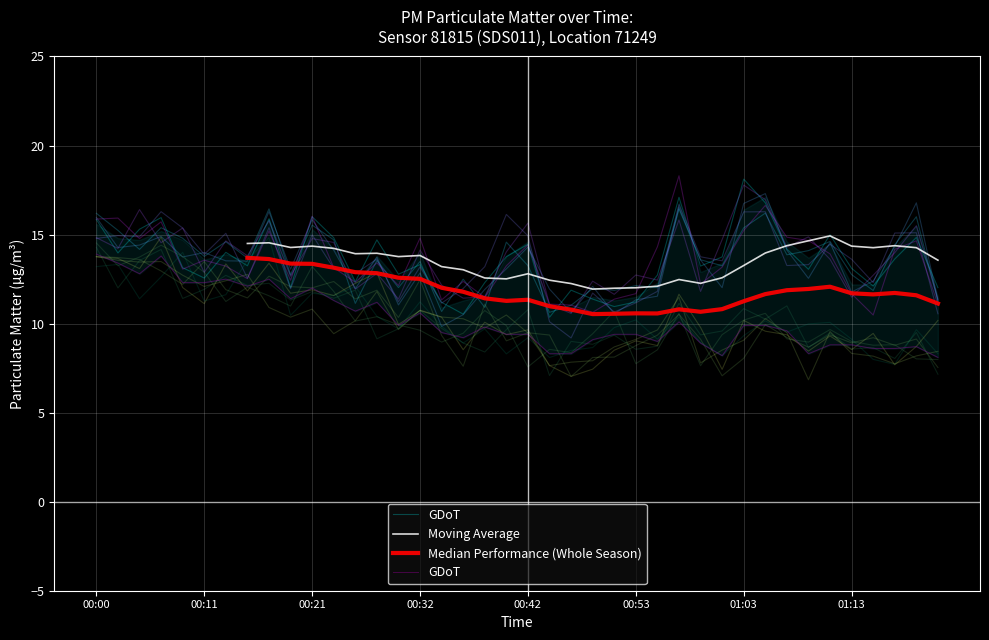

Which series has the widest spread of values?

GDoT